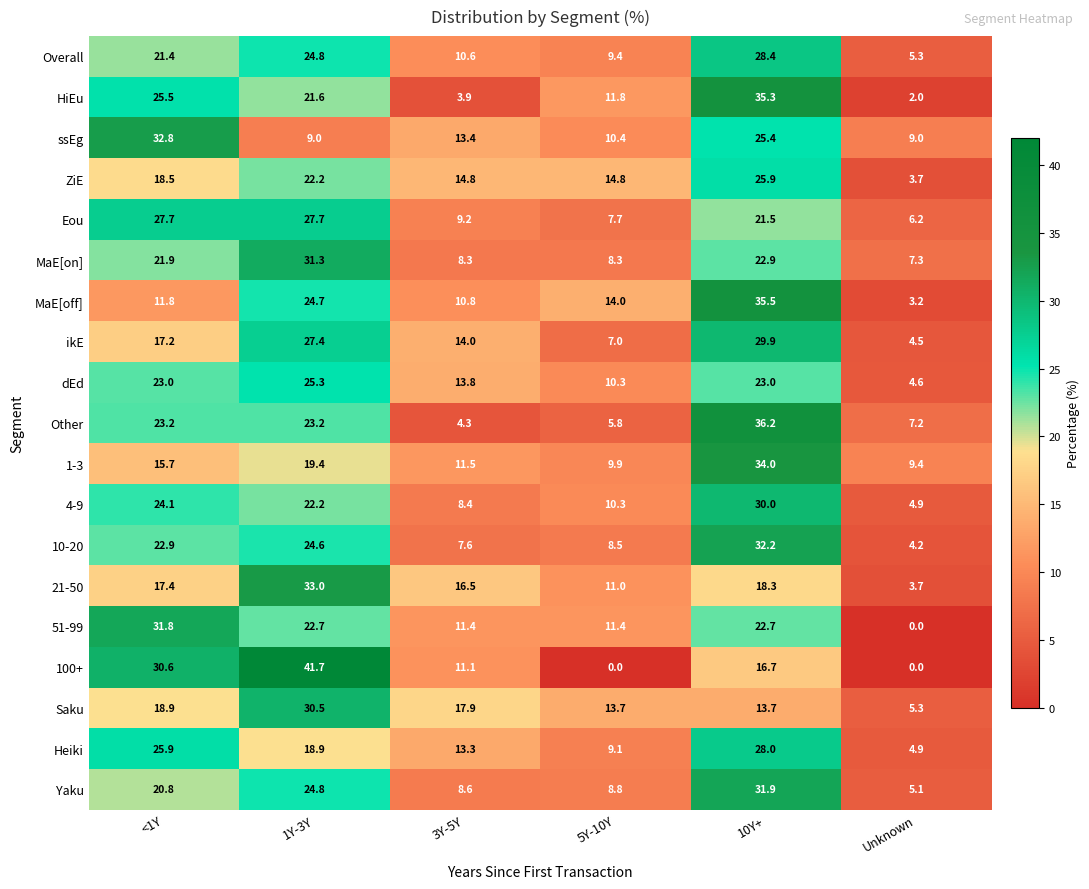

What is the spread (max minus min) of values at 3Y-5Y?

14.0